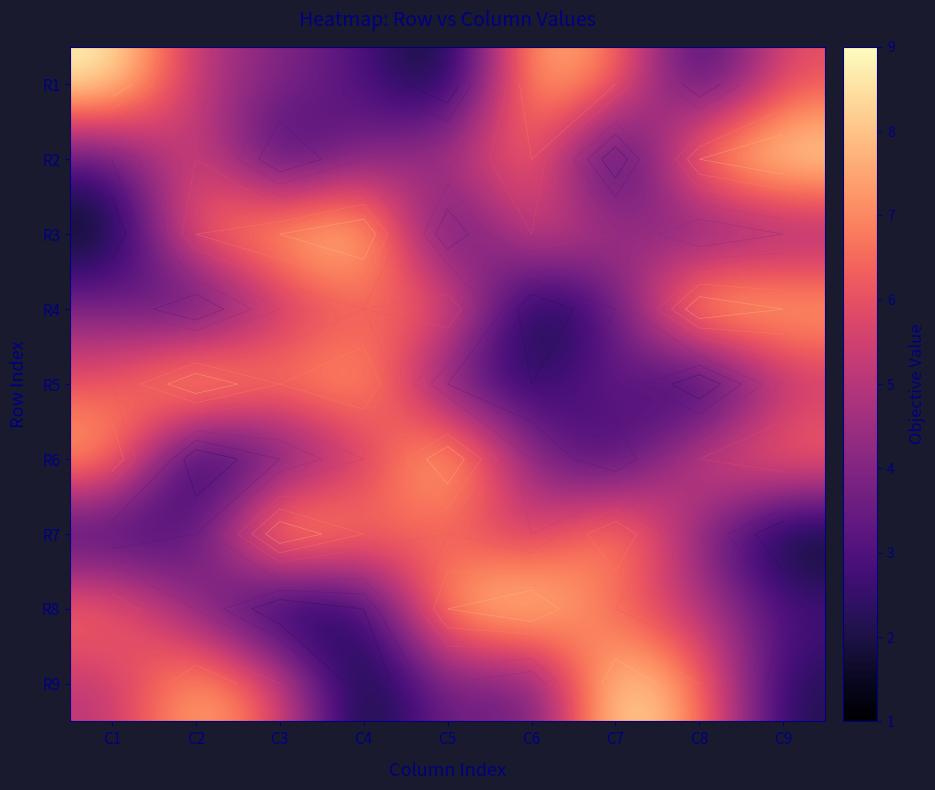

Which label corresponds to the largest value in the chart?

C1